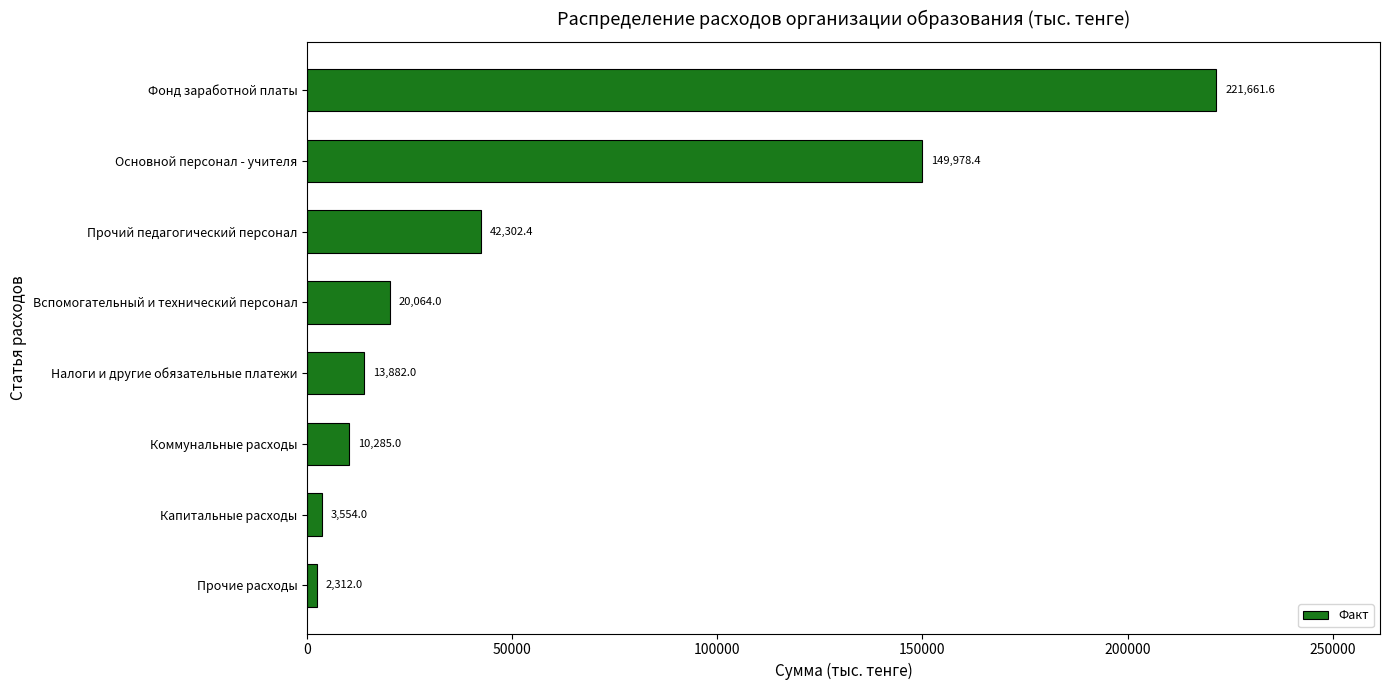

How many bars are there in total?

8